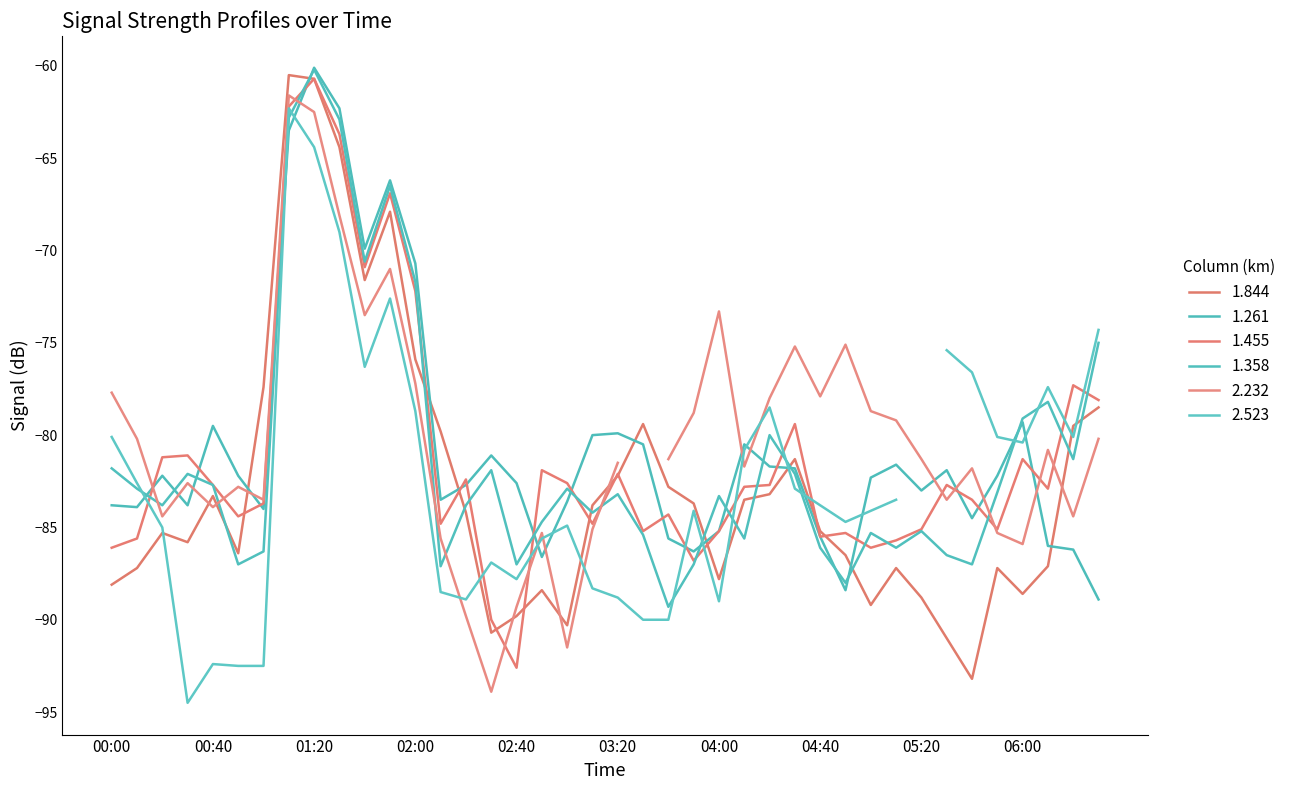

True or false: 1.261 has a value of -129.0 at 2007/03/21 02:30.

False